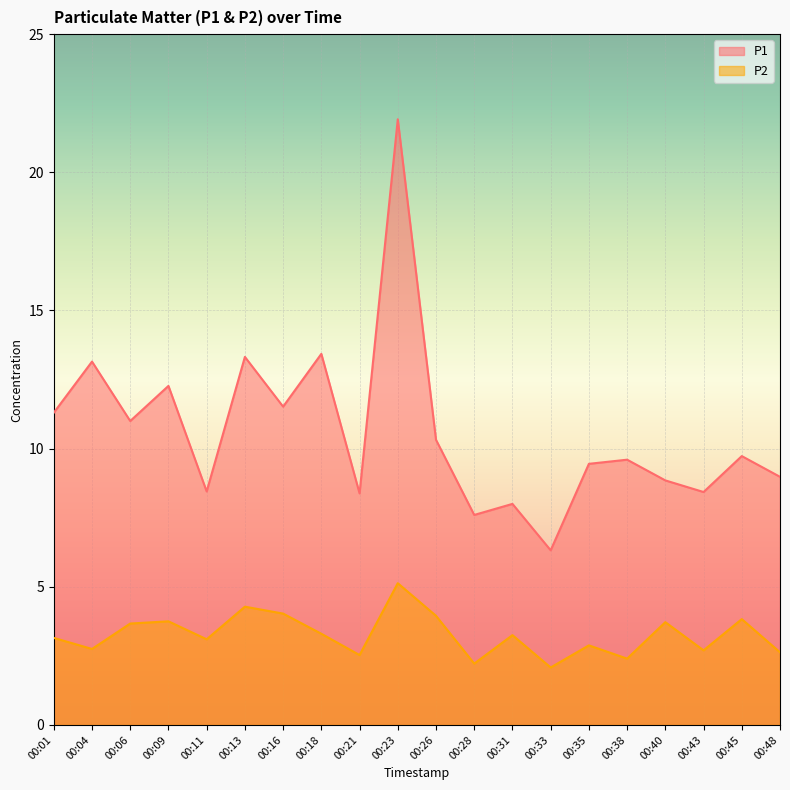

How many categories are shown in the chart?

20